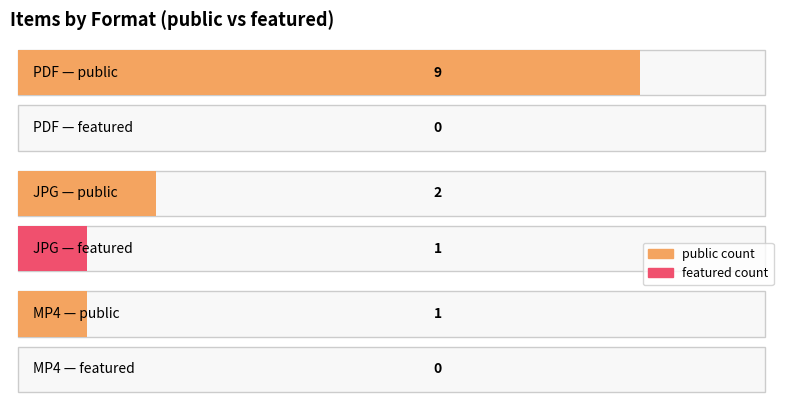

At which label is featured closest to 0?

PDF